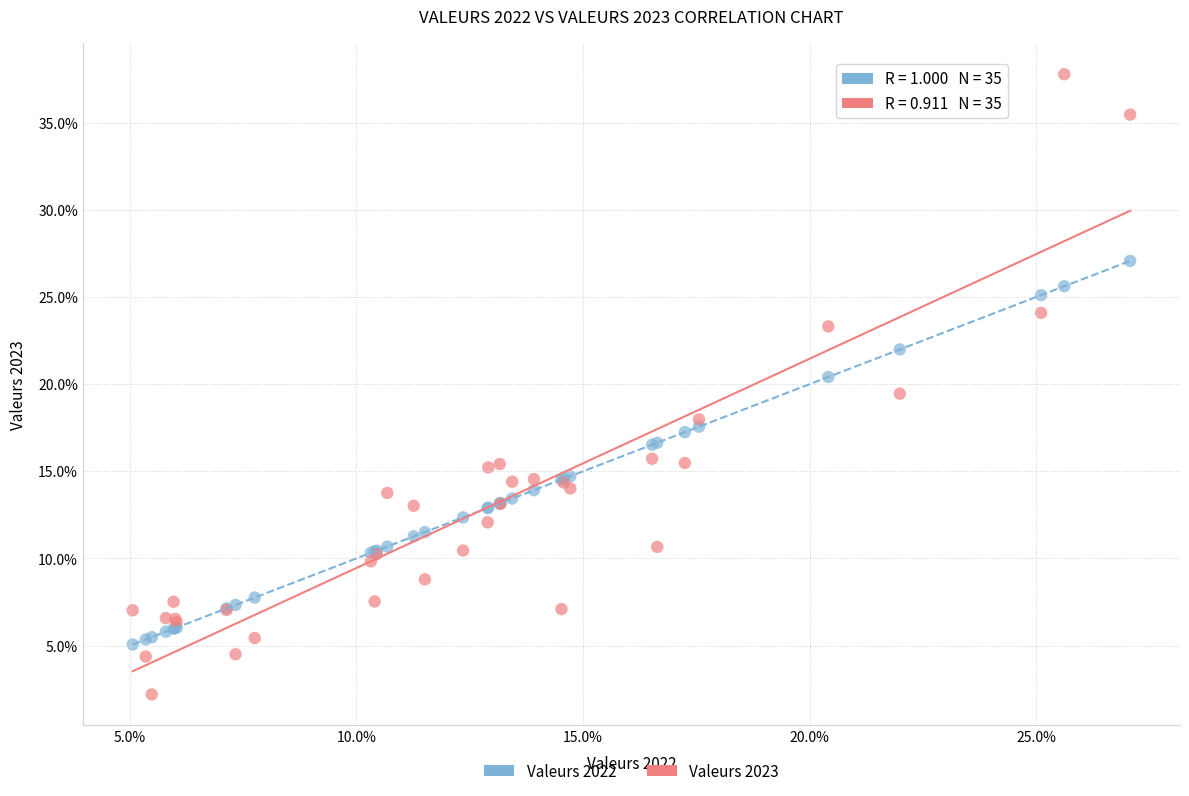

Which series contains the lowest Y value?

Valeurs 2023